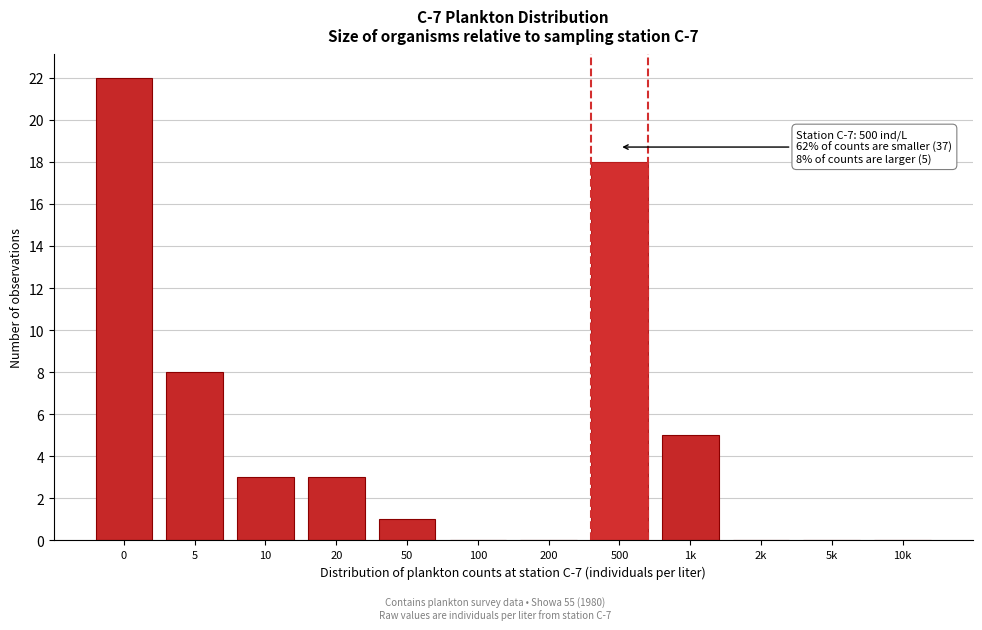

Reading right to left, transcribe all the data shown in this chart.

10k=0	5k=0	2k=0	1k=5	500=18	200=0	100=0	50=1	20=3	10=3	5=8	0=22